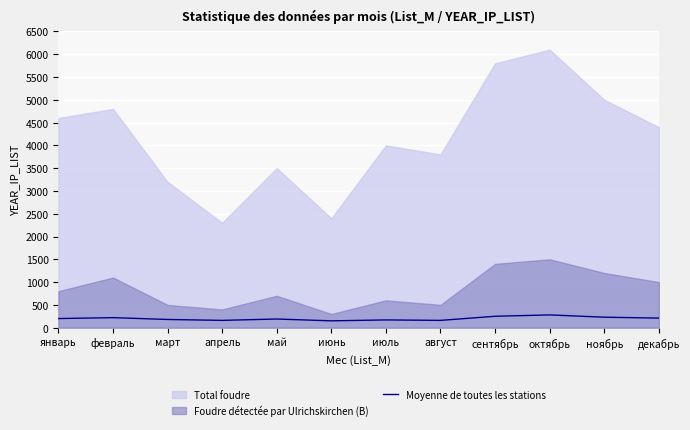

At which label is the value closest to 215?

февраль